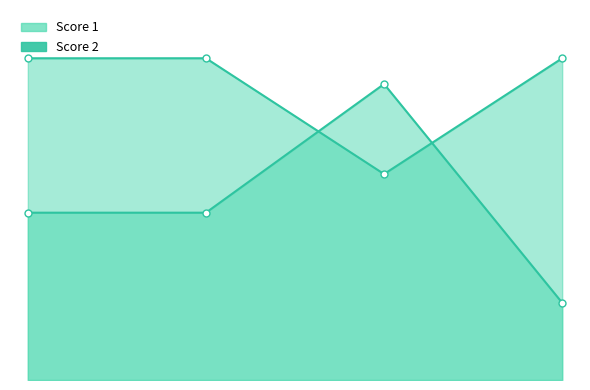

What is the value of the Score 1 point at the 2nd from the left?

25